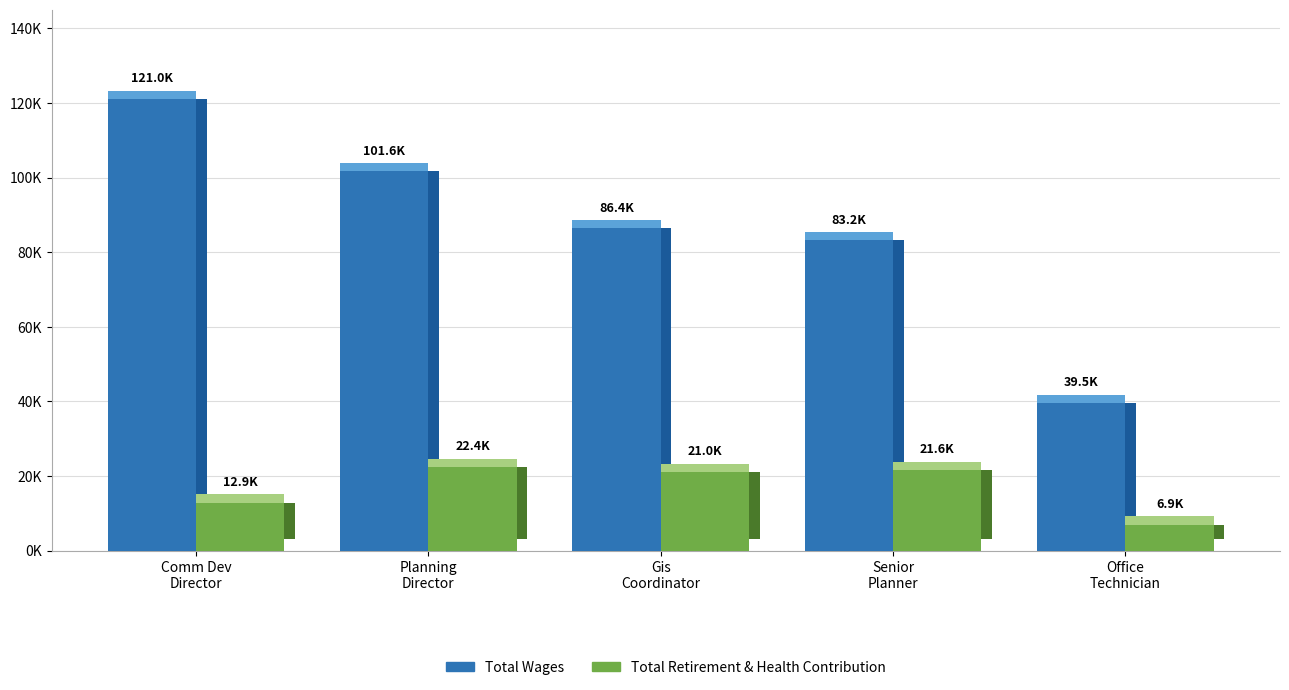

At which label does Total Retirement & Health Contribution first exceed 21040?

Planning Director